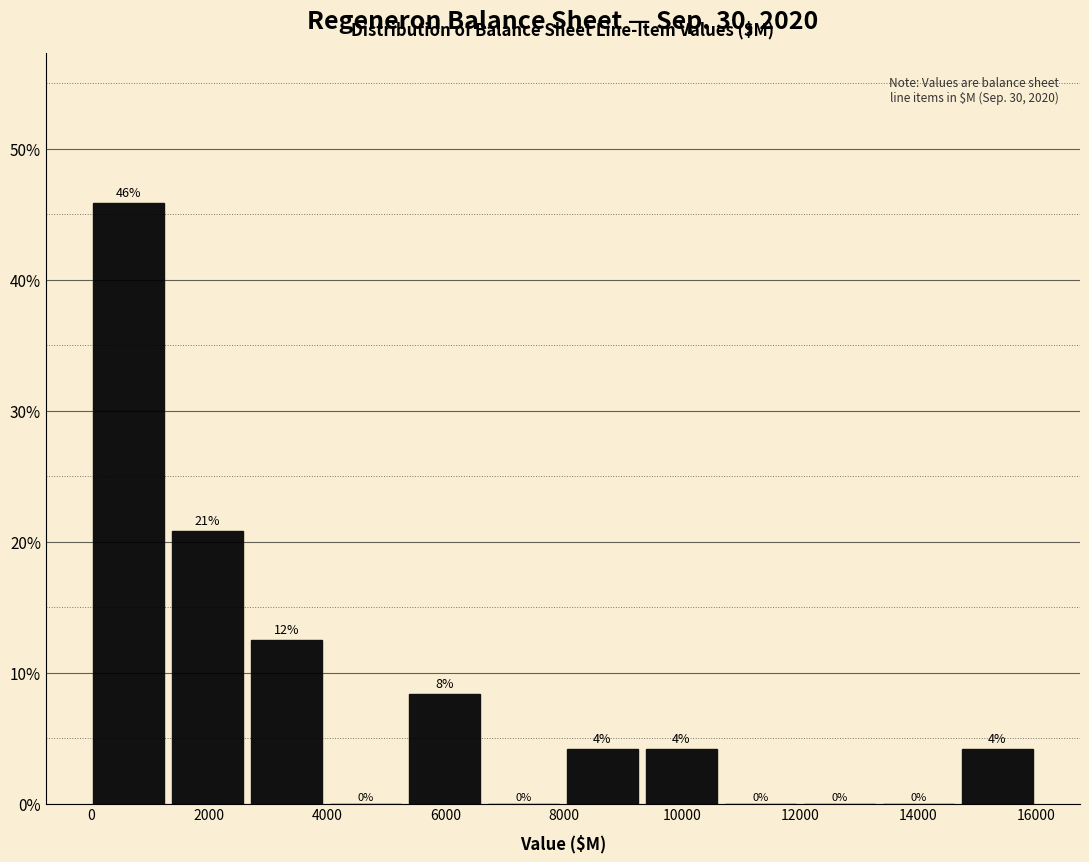

Which range on the x-axis has the tallest bar?

0 to 1400